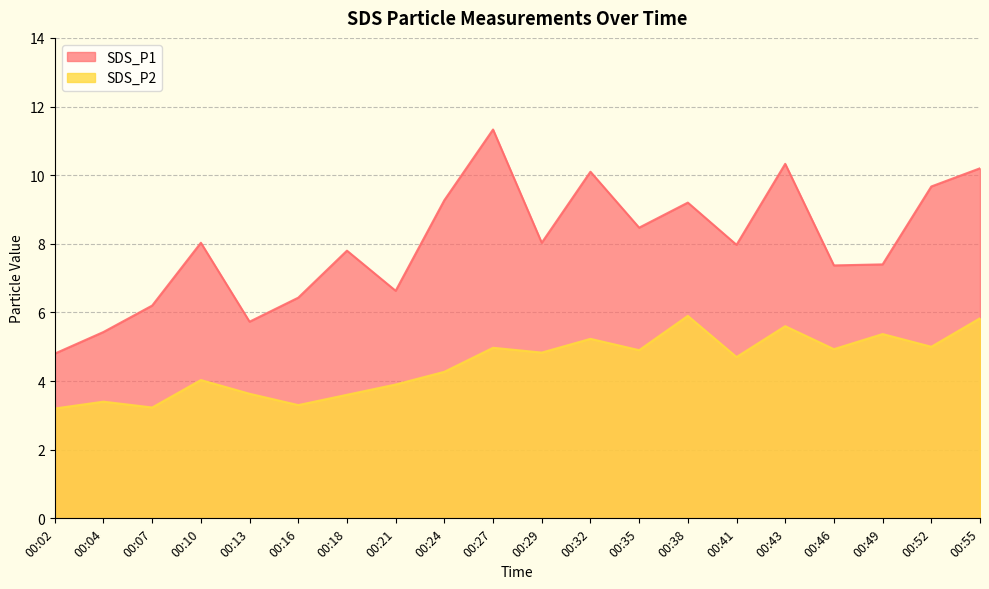

How many lines are shown in the chart?

2